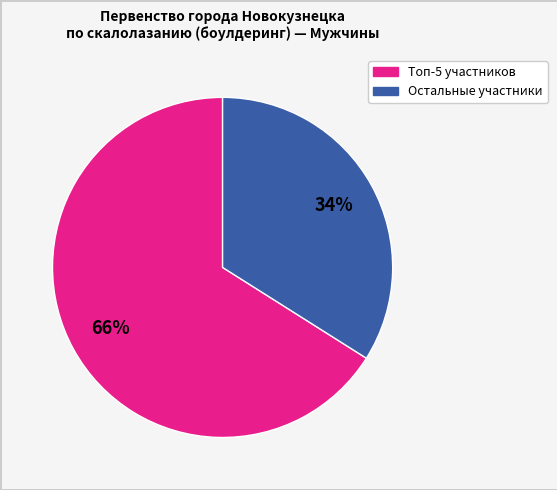

To the nearest percent, what is the difference between the largest and smallest slice percentages?

32%